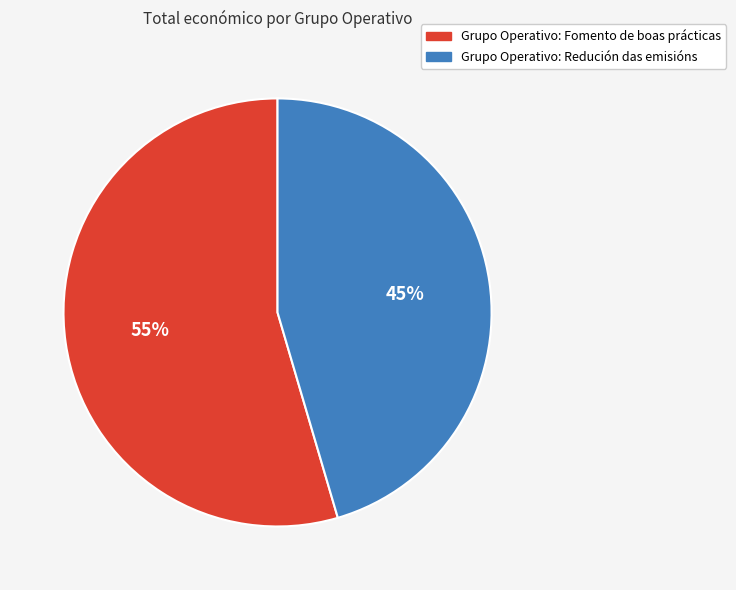

Combined, do Grupo Operativo: Fomento de boas prácticas and Grupo Operativo: Redución das emisións account for over 50%?

Yes